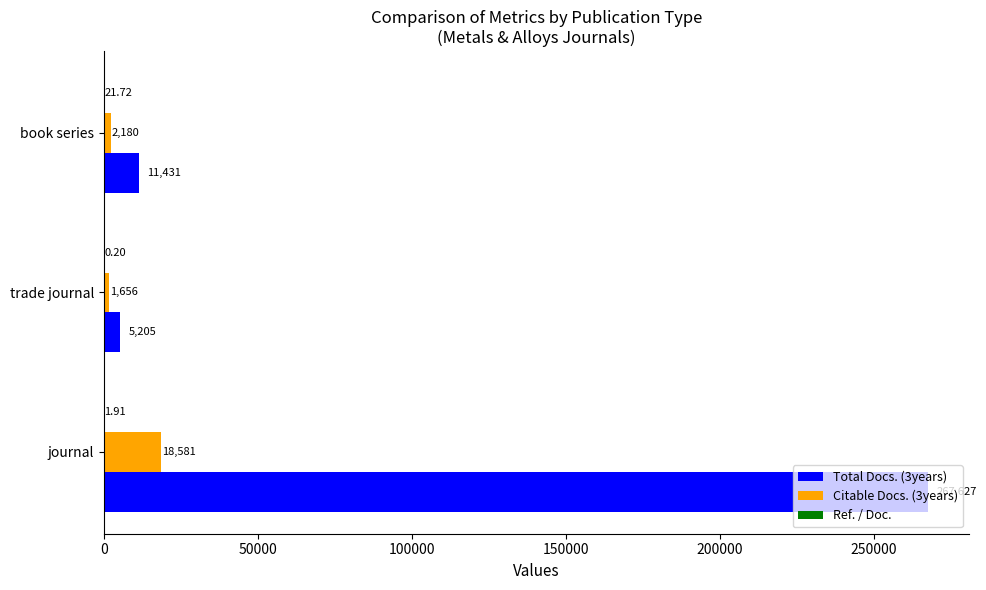

Which category has the highest value in the Total Docs. (3years) series?

journal